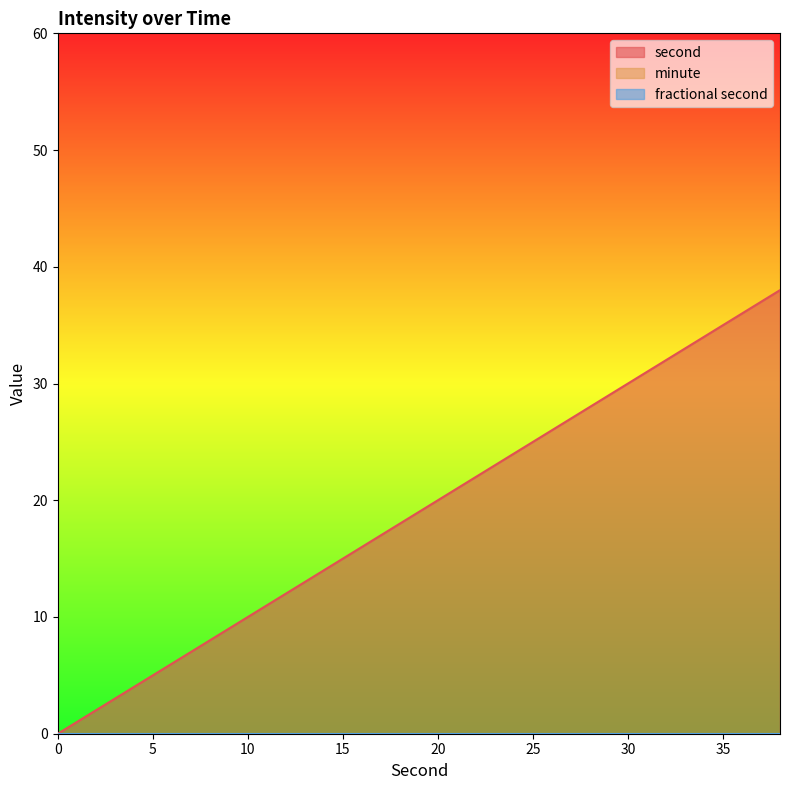

True or false: second has more than 1 interior local peaks.

False